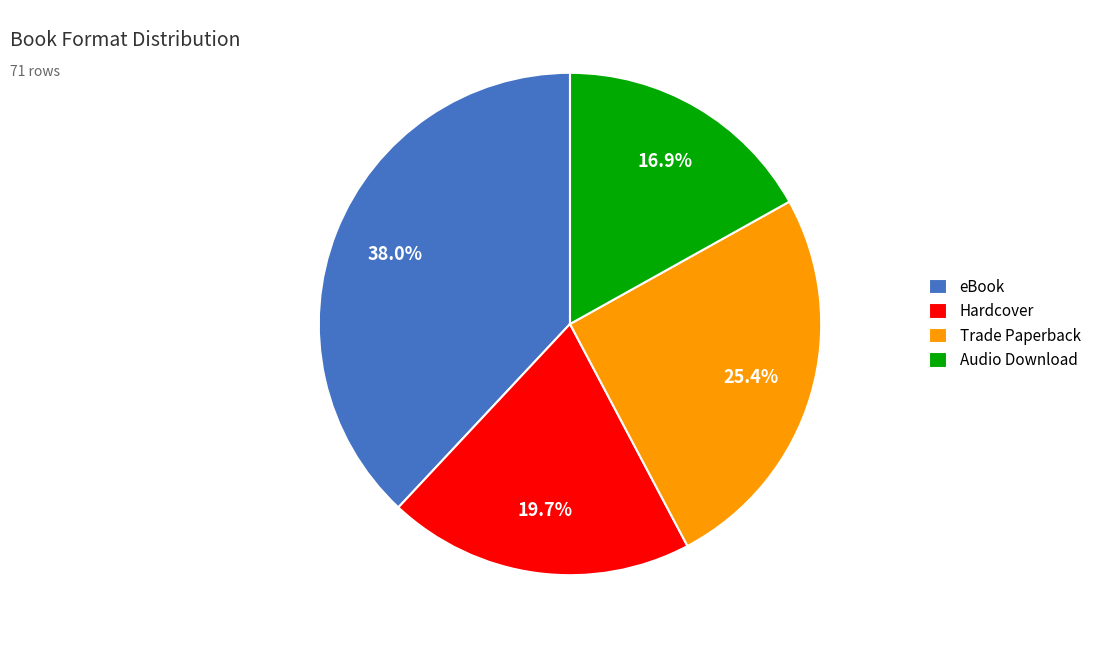

Between Trade Paperback and Hardcover, which is larger?

Trade Paperback